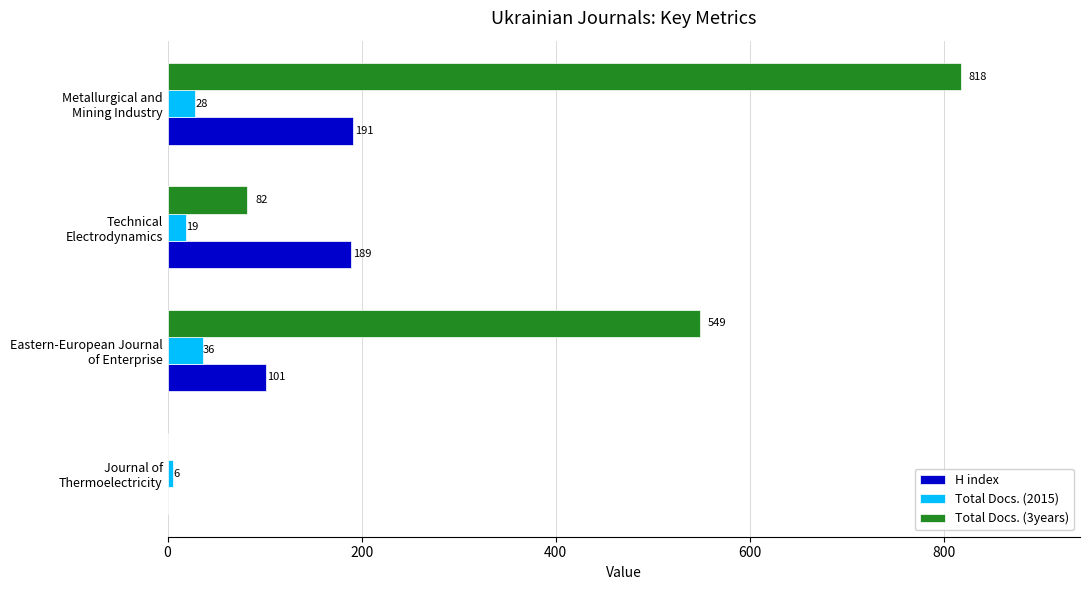

What is the maximum value shown in the chart?

818